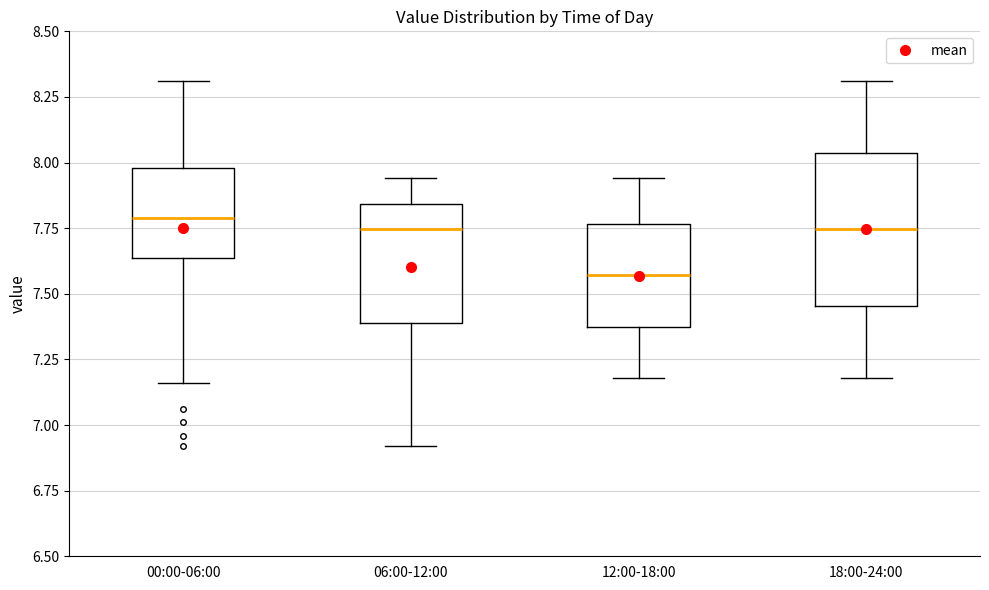

Which box is the tallest, from its lower edge to its upper edge?

18:00-24:00